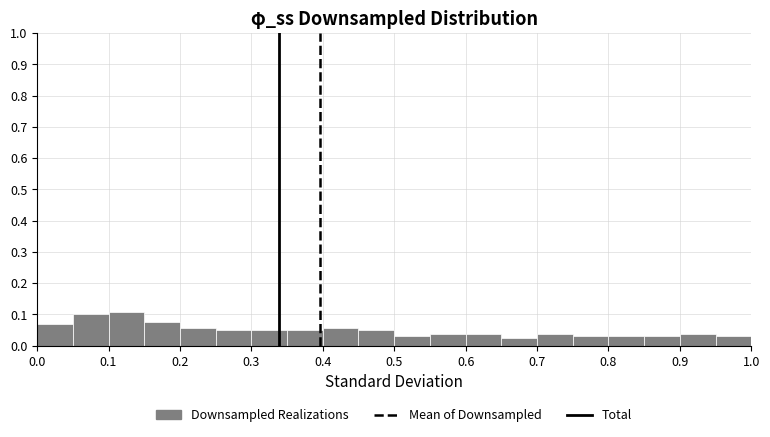

Reading left to right, transcribe this chart: for each bar, give the range it covers on the x-axis and its height. The values are not printed on the chart, so give them approximately, as read against the axis.

0.00 to 0.05: 0.07
0.05 to 0.10: 0.10
0.10 to 0.15: 0.11
0.15 to 0.20: 0.08
0.20 to 0.25: 0.06
0.25 to 0.30: 0.05
0.30 to 0.35: 0.05
0.35 to 0.40: 0.05
0.40 to 0.45: 0.06
0.45 to 0.50: 0.05
0.50 to 0.55: 0.03
0.55 to 0.60: 0.04
0.60 to 0.65: 0.04
0.65 to 0.70: 0.03
0.70 to 0.75: 0.04
0.75 to 0.80: 0.03
0.80 to 0.85: 0.03
0.85 to 0.90: 0.03
0.90 to 0.95: 0.04
0.95 to 1.00: 0.03